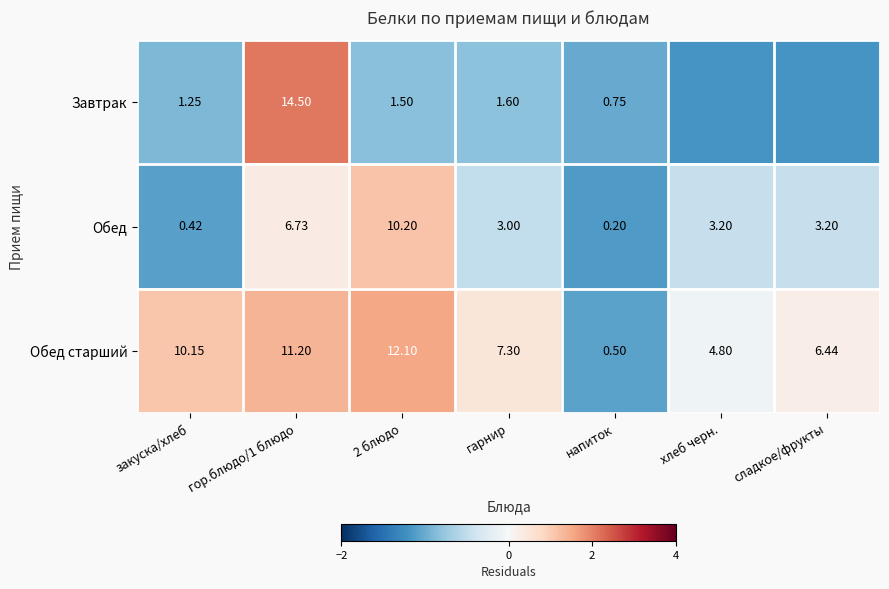

Which series changed the most between 2 блюдо and гарнир?

Обед